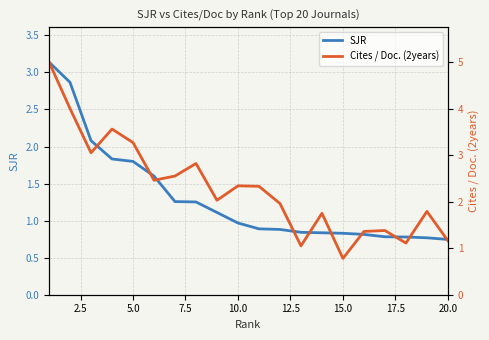

True or false: SJR has more than 0 points higher than both neighbors.

False